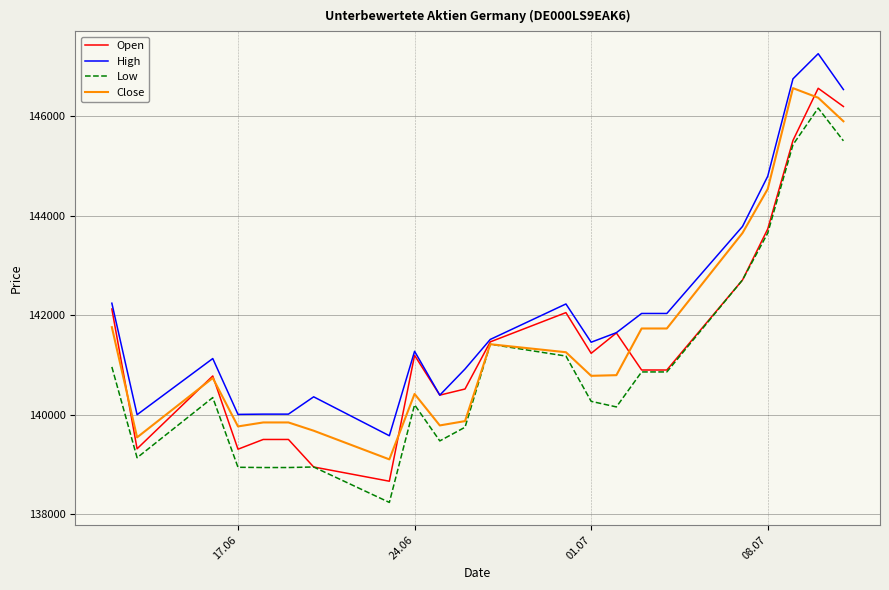

Which series has the largest total across all categories?

High